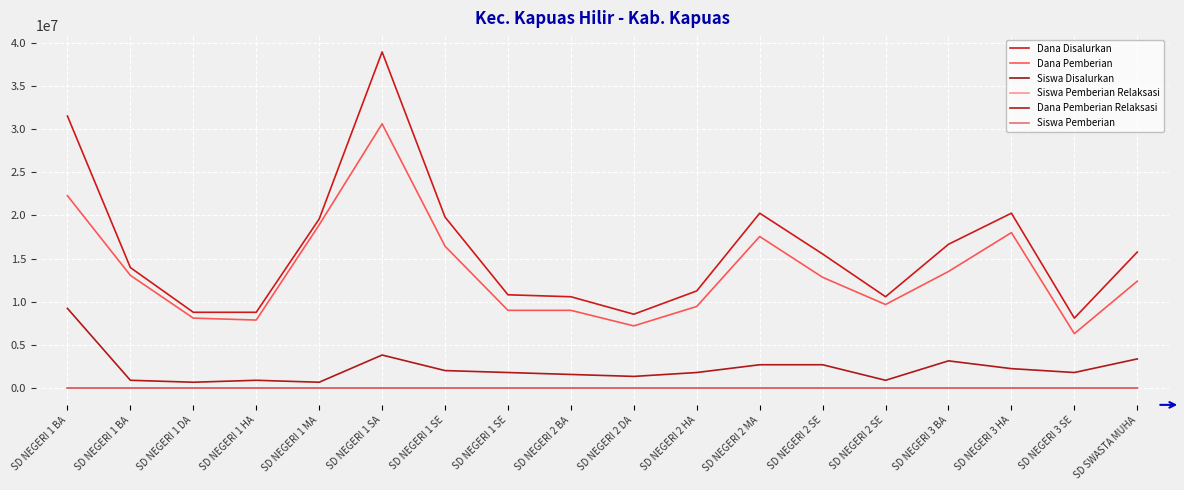

What is the highest value of the Siswa Pemberian Relaksasi series?

27